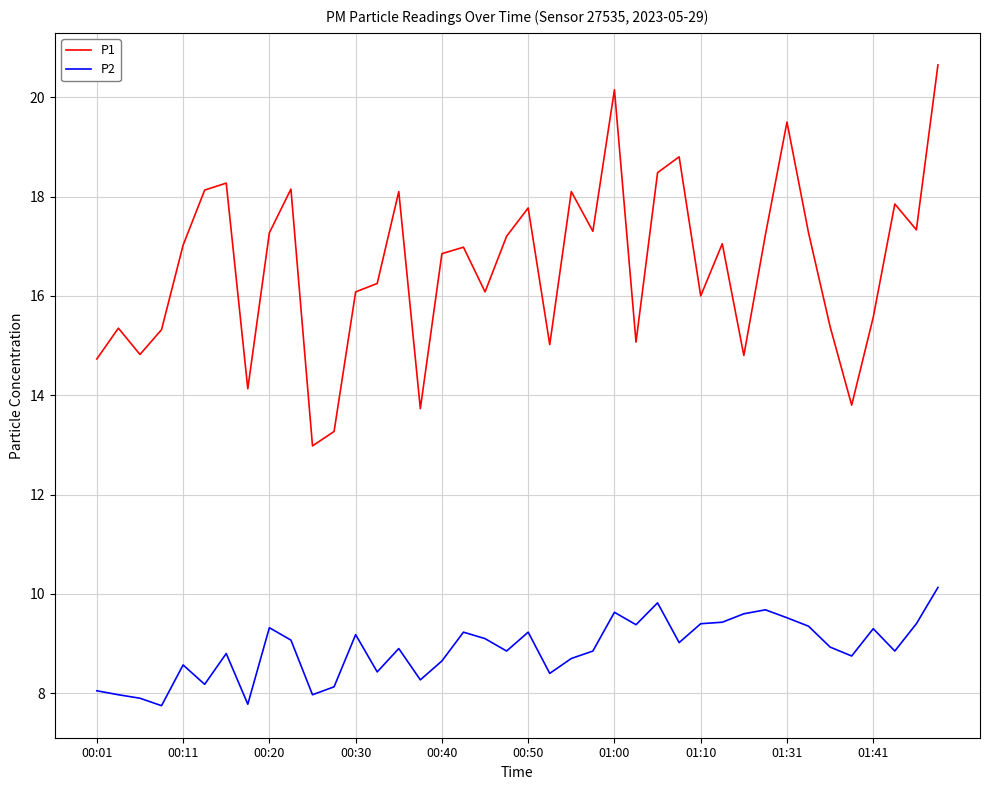

Which series has the widest spread of values?

P1